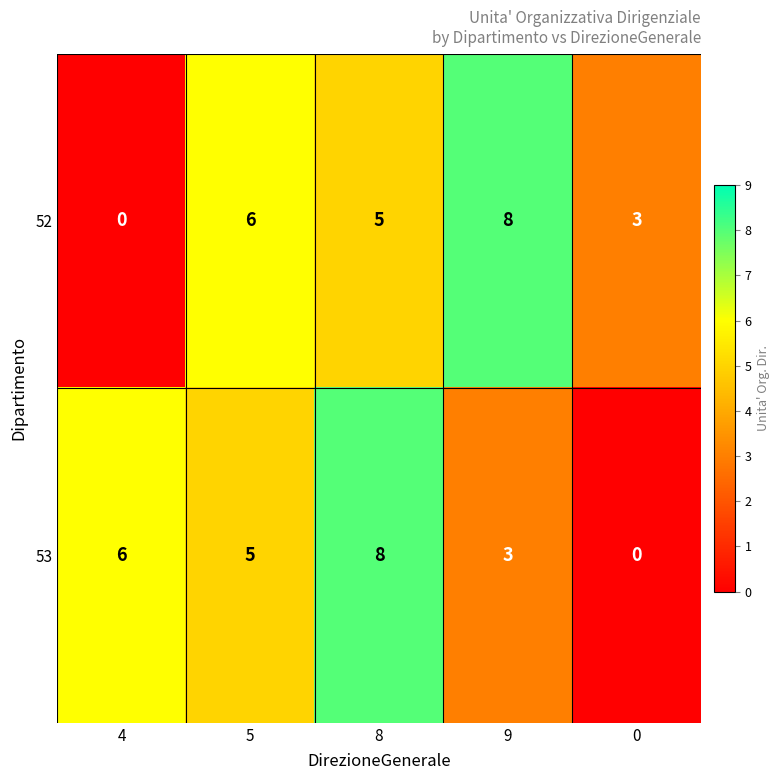

What value does the 53 series have at 8?

8